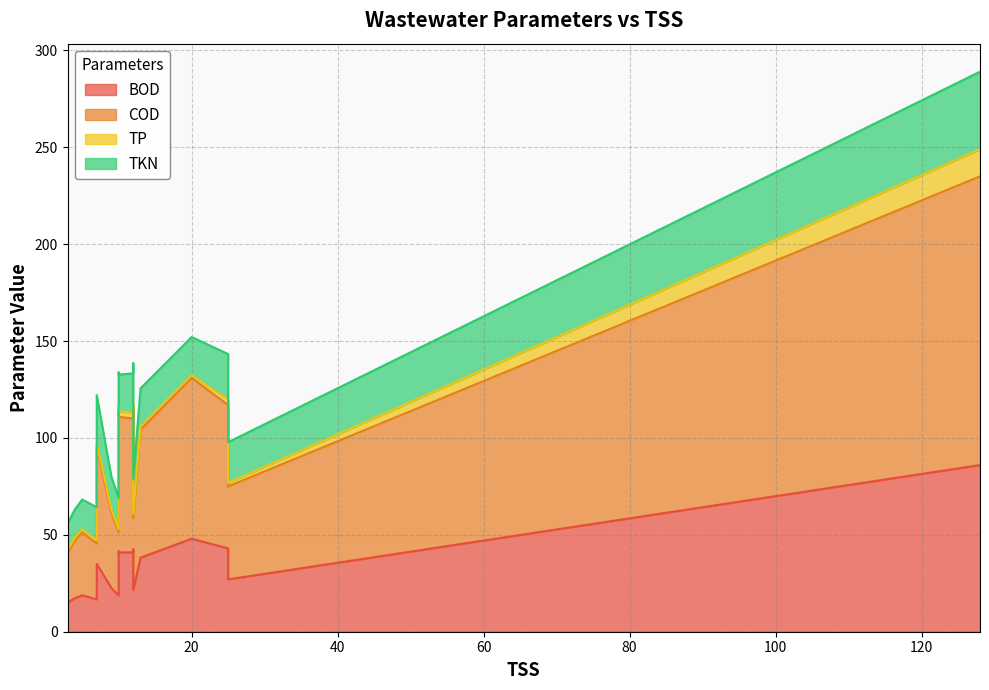

The BOD series shows 41.0 at 12. True or false?

True